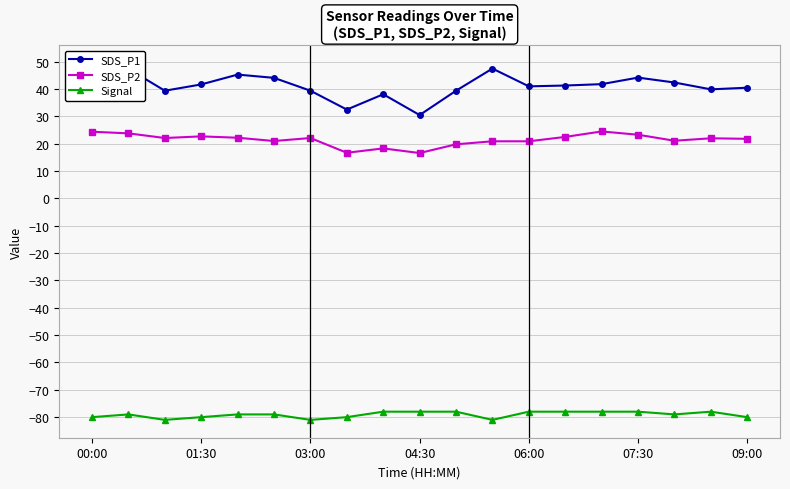

Which series has the largest total across all categories?

SDS_P1